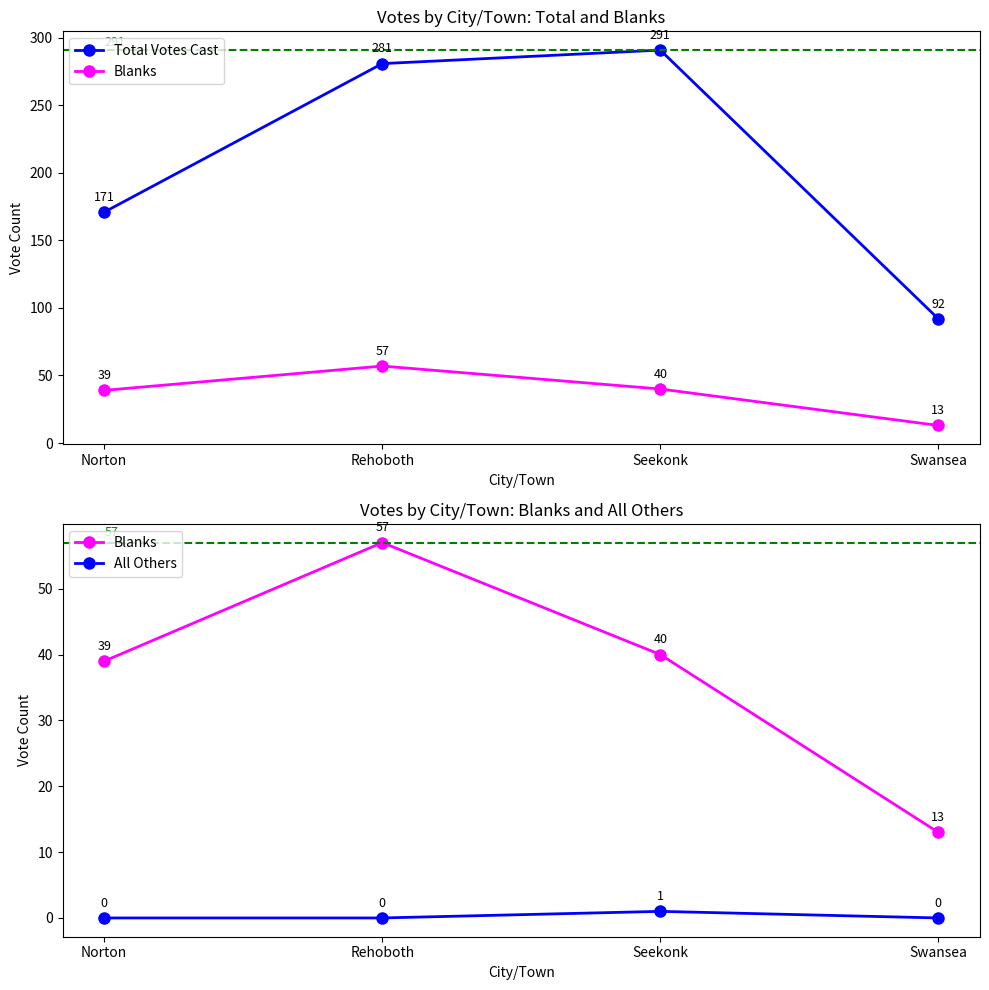

Is the value of Blanks at Norton greater than the value of All Others at Swansea?

Yes